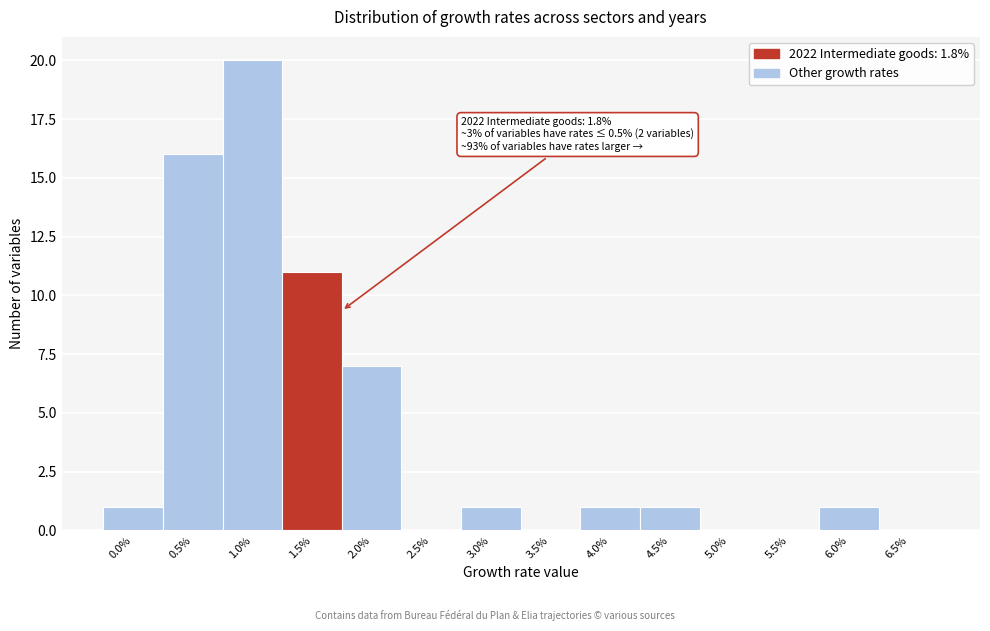

Reading right to left, what are all the values shown in this chart?

6.5%=0	6.0%=1	5.5%=0	5.0%=0	4.5%=1	4.0%=1	3.5%=0	3.0%=1	2.5%=0	2.0%=7	1.5%=11	1.0%=20	0.5%=16	0.0%=1